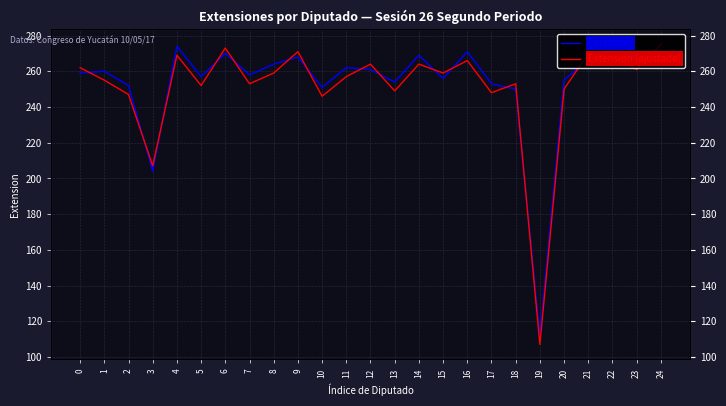

What is the smallest value displayed?

107